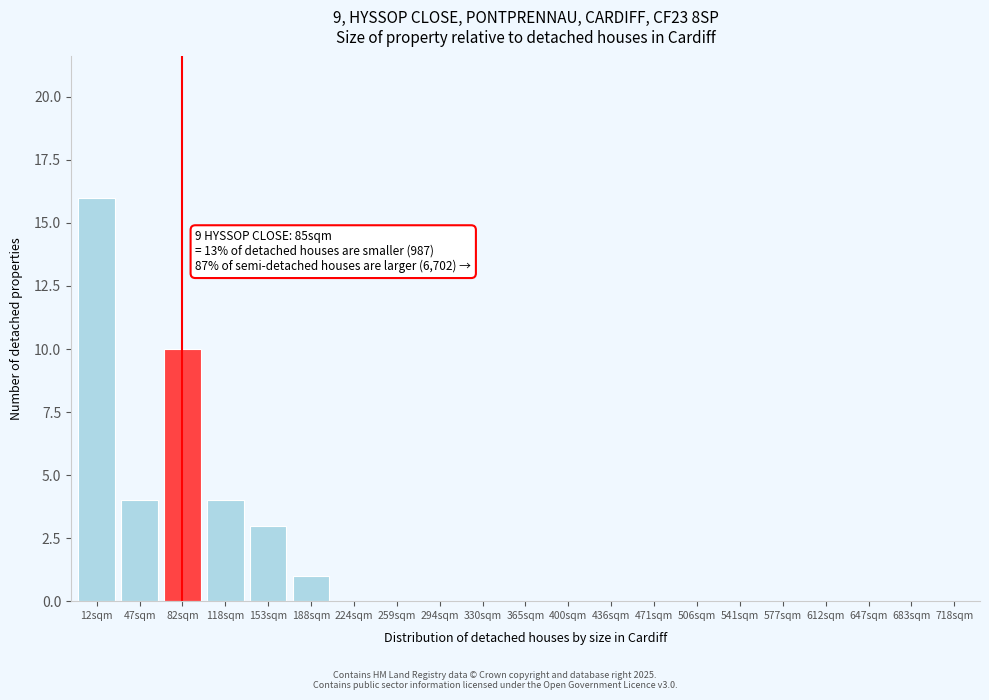

At which label is the value closest to 8?

82sqm